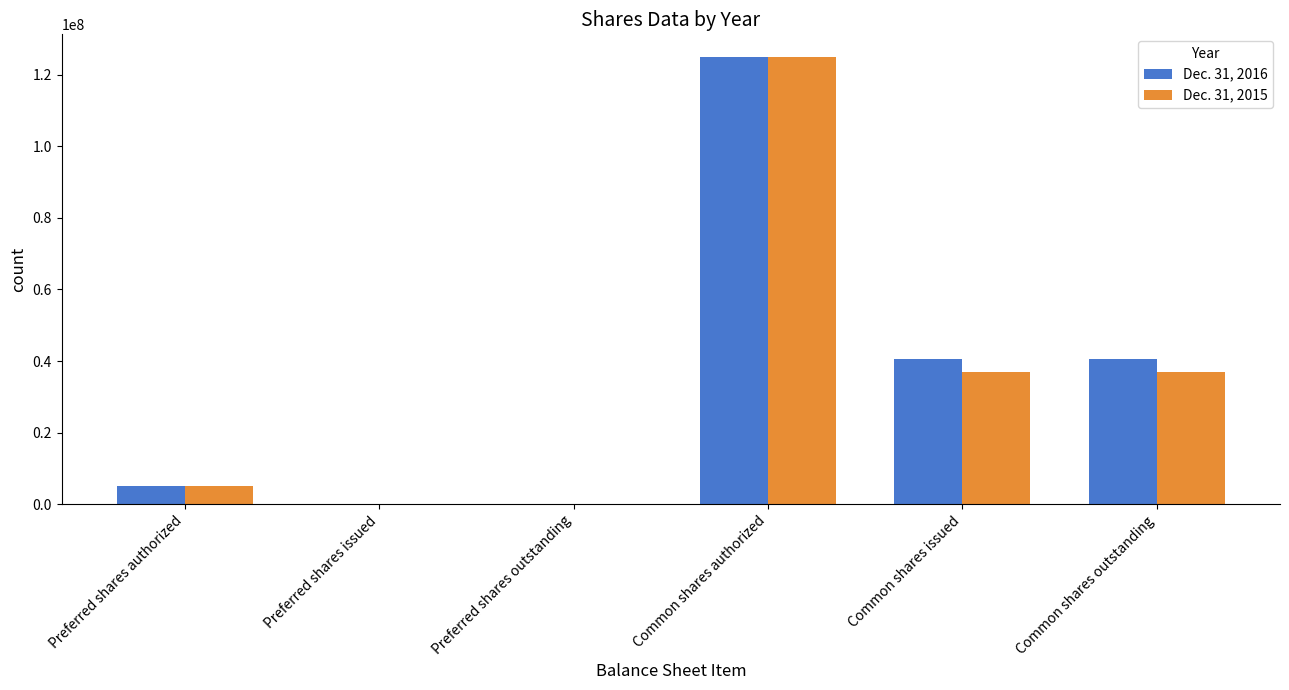

What is the maximum value for Dec. 31, 2015?

125000000